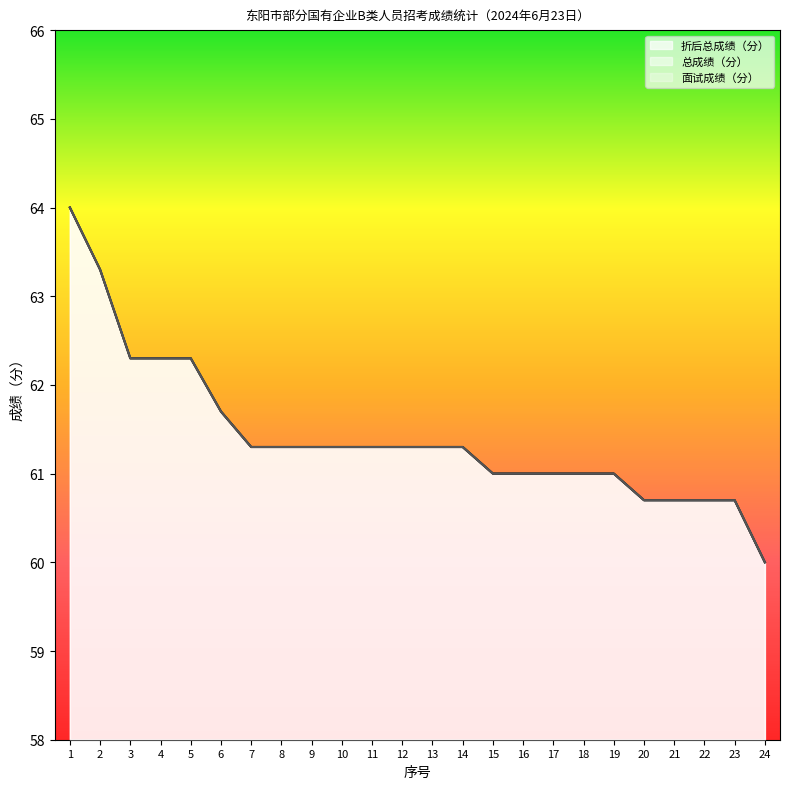

Count the number of data series in this chart.

3